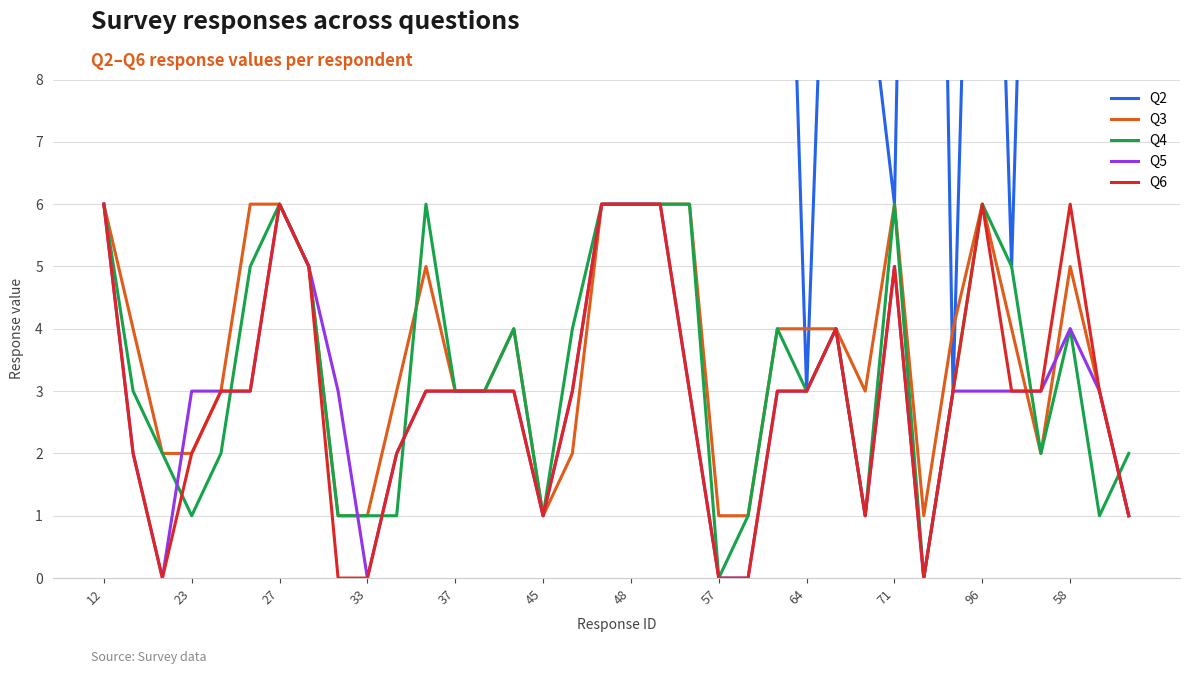

What is the total value across all series at 14?

32